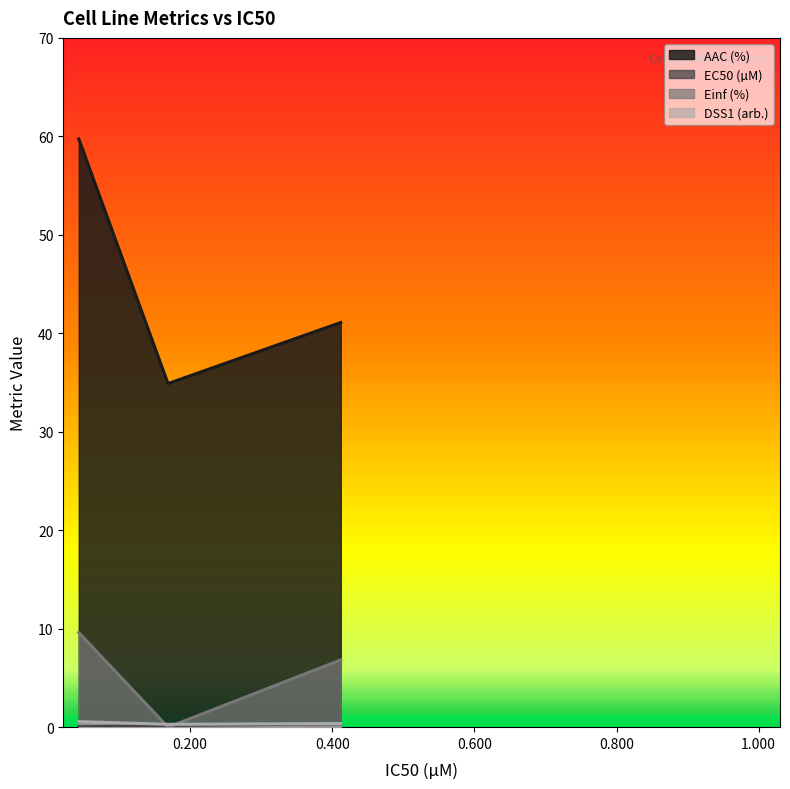

What are all the series names shown in the legend?

AAC (%), EC50 (µM), Einf (%), DSS1 (arb.)